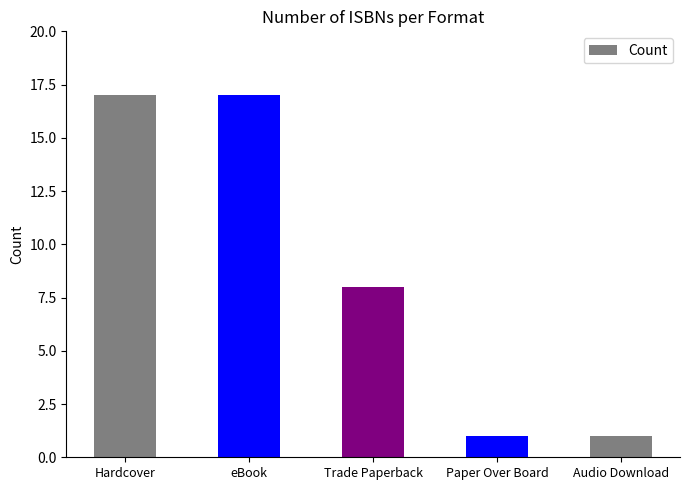

Which has a higher value, Paper Over Board or Trade Paperback?

Trade Paperback